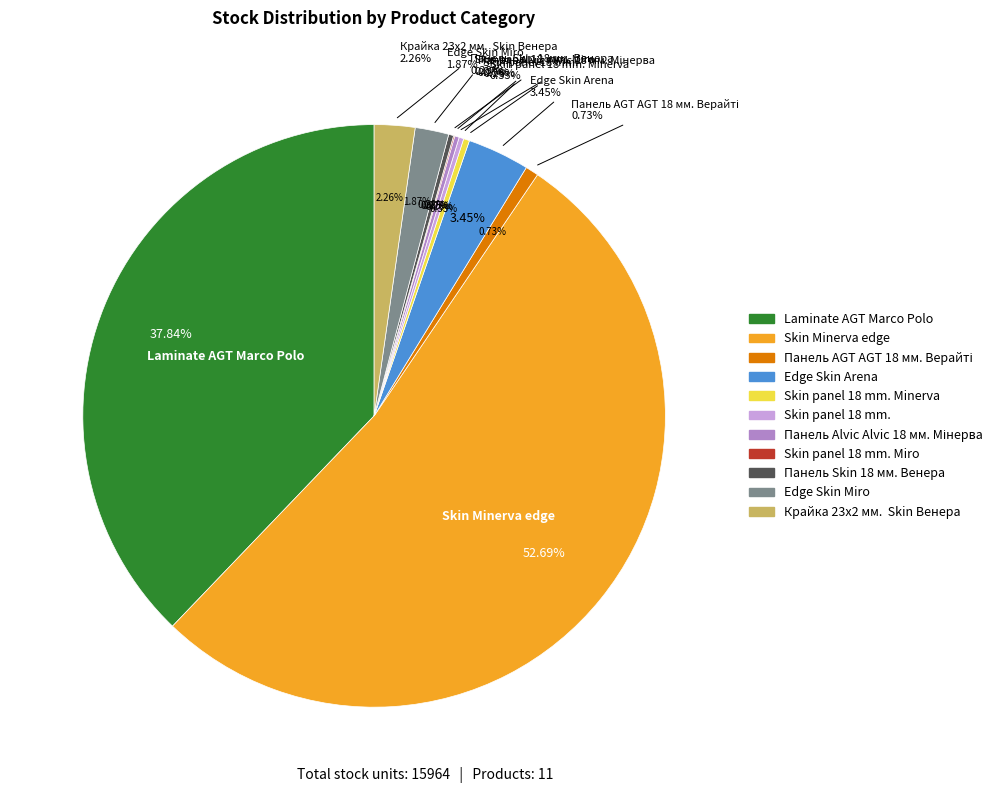

Count the number of slices in the pie.

11